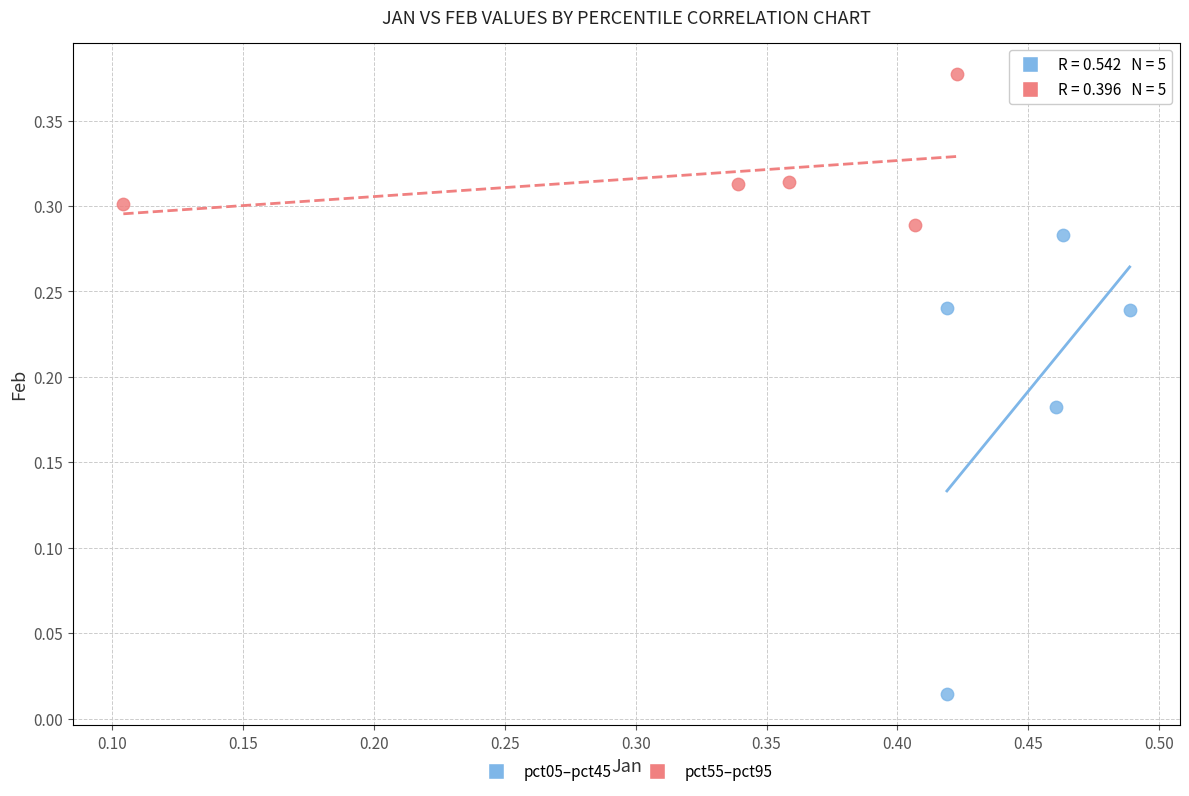

What are all the series names shown in the legend?

pct05–pct45, pct55–pct95